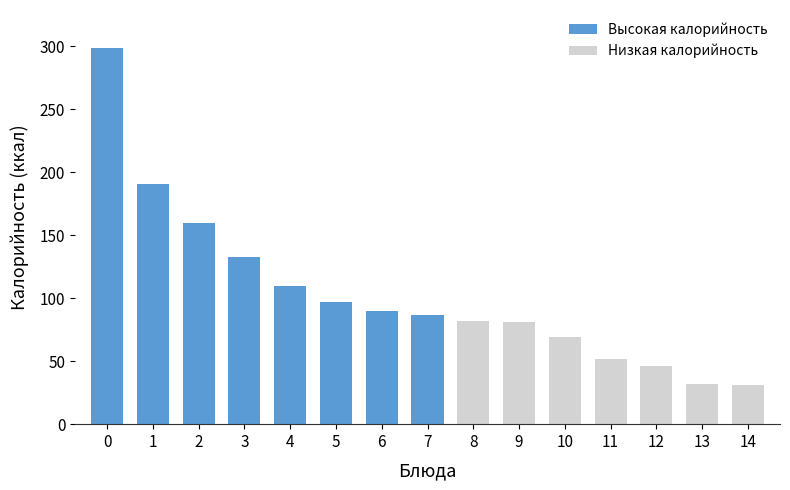

What is the average value?

104